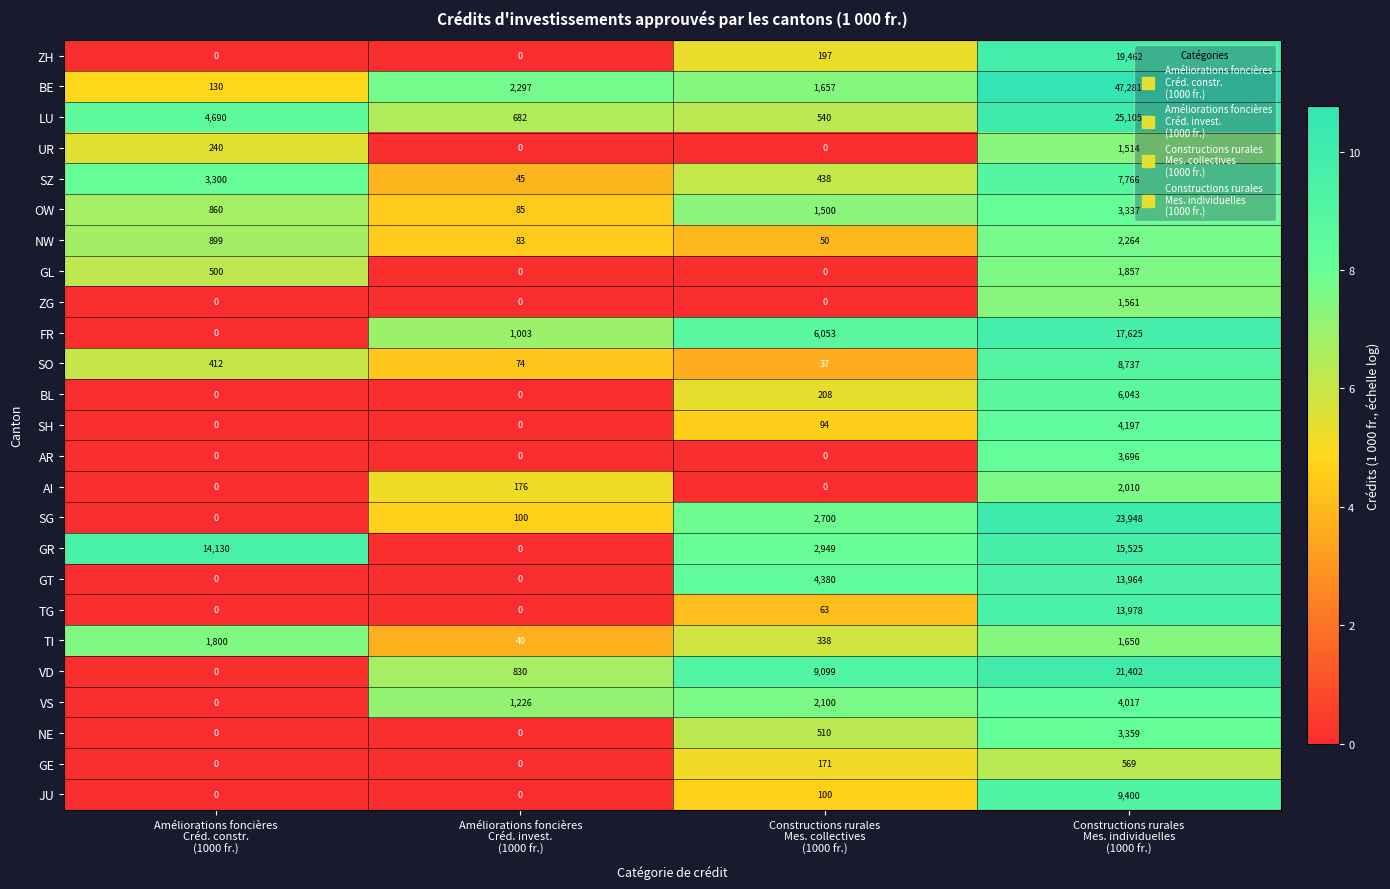

How many data points does each series have?

4